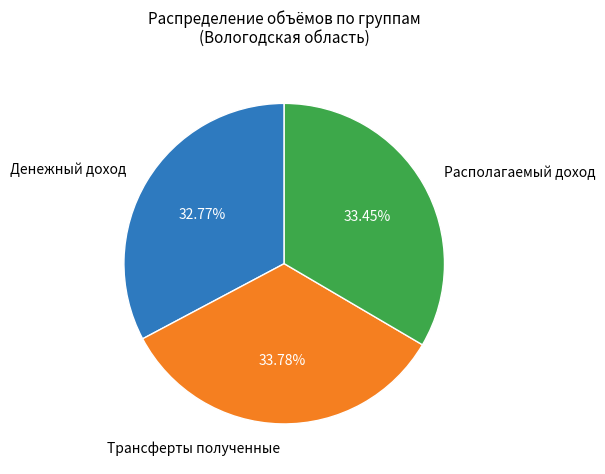

Is Денежный доход the majority of the pie?

No